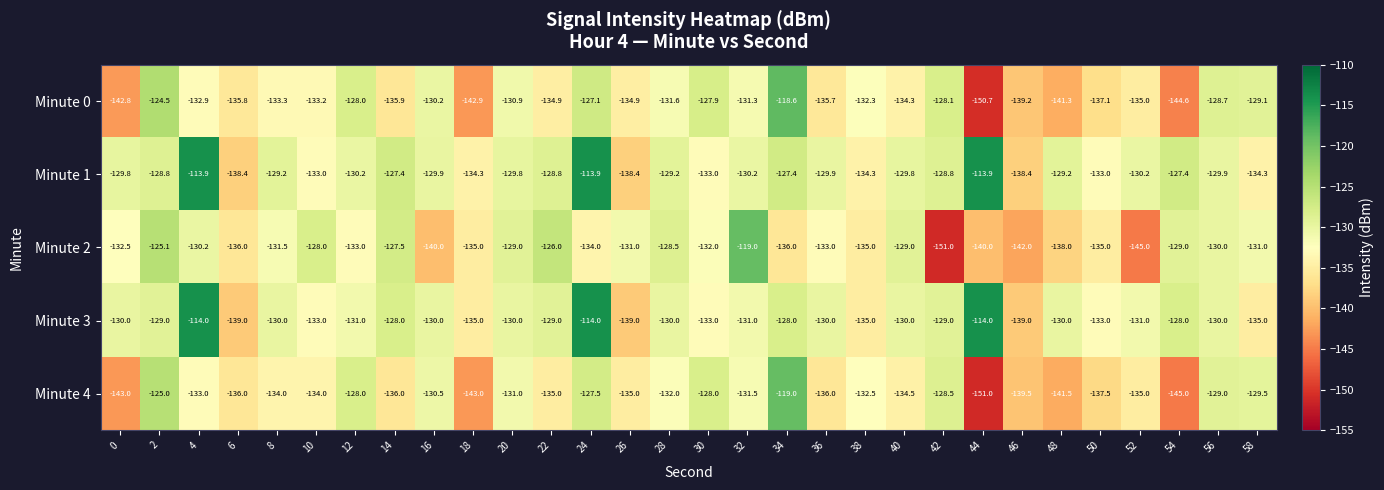

Which category has the highest value in the Minute 4 series?

34